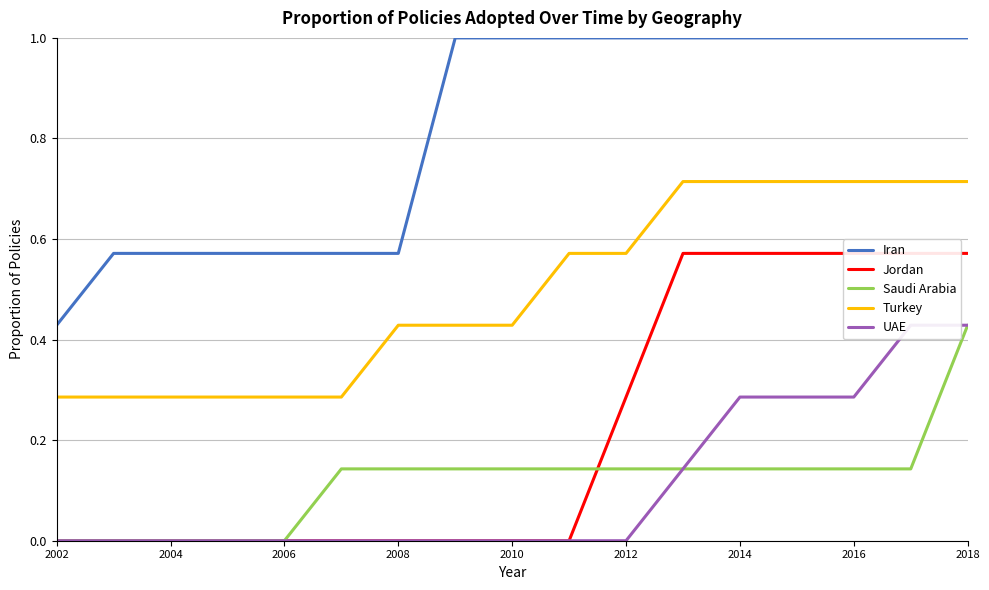

Which category has the lowest value in the Turkey series?

2002